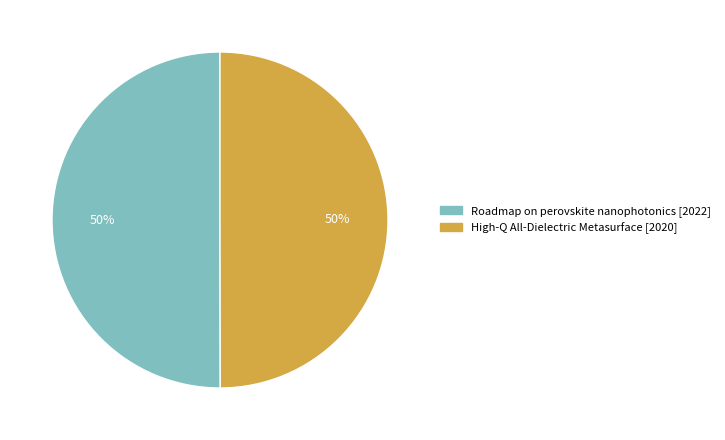

How many segments does this pie chart have?

2